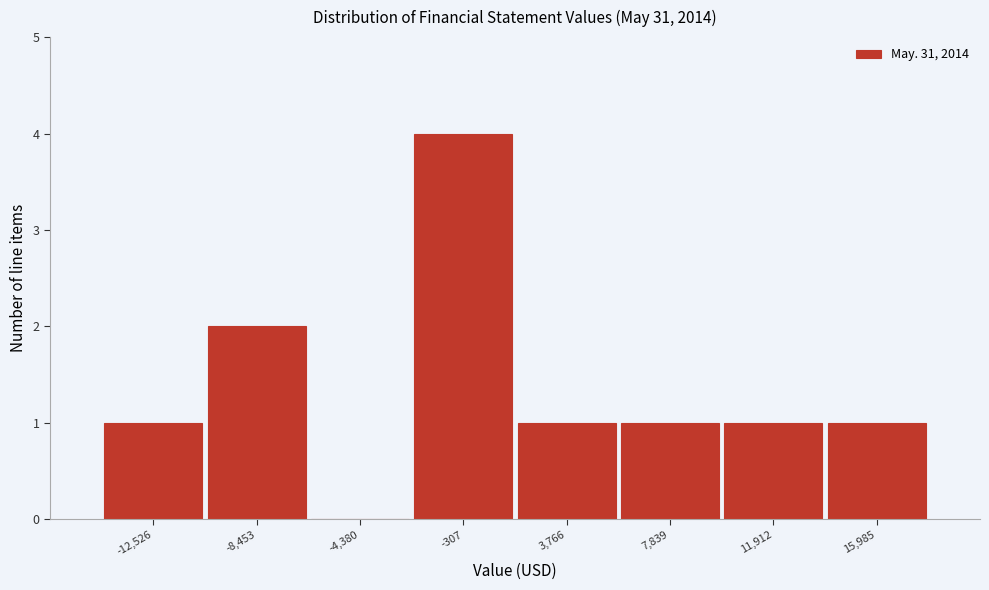

Reading left to right, transcribe all the data shown in this chart.

-12,526=1	-8,453=2	-4,380=0	-307=4	3,766=1	7,839=1	11,912=1	15,985=1